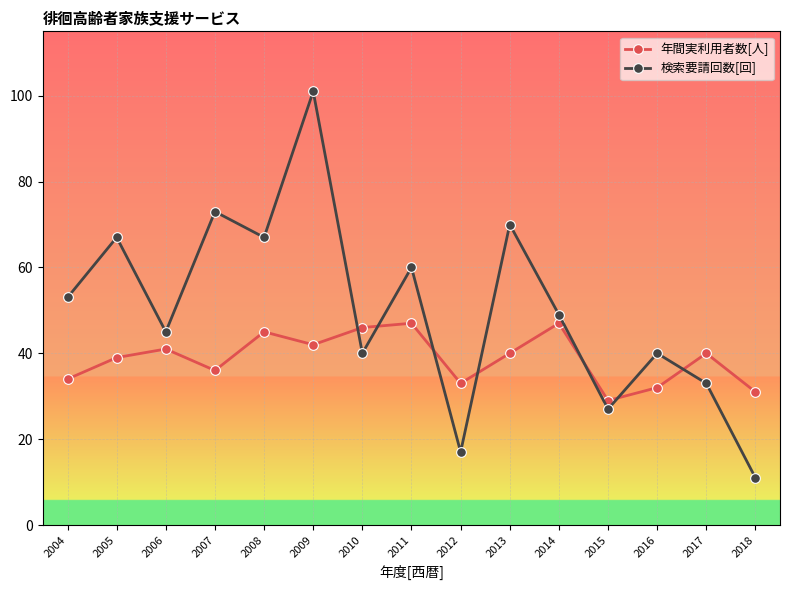

Is the value of 検索要請回数[回] at 2009 greater than the value of 年間実利用者数[人] at 2008?

Yes